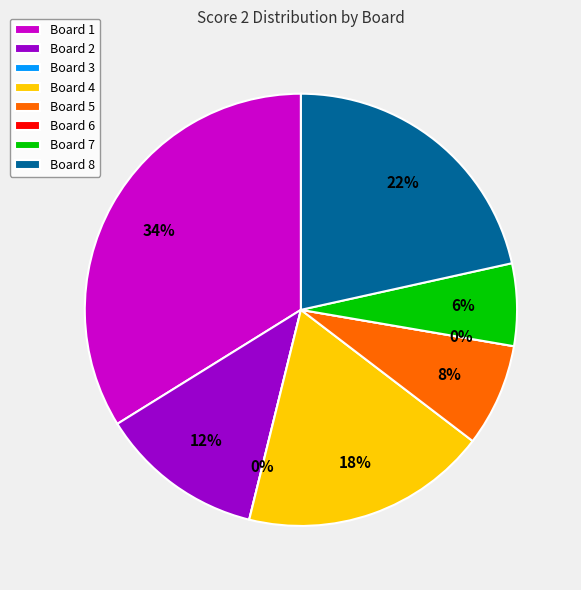

To the nearest percent, what is the difference between the largest and smallest slice percentages?

34%